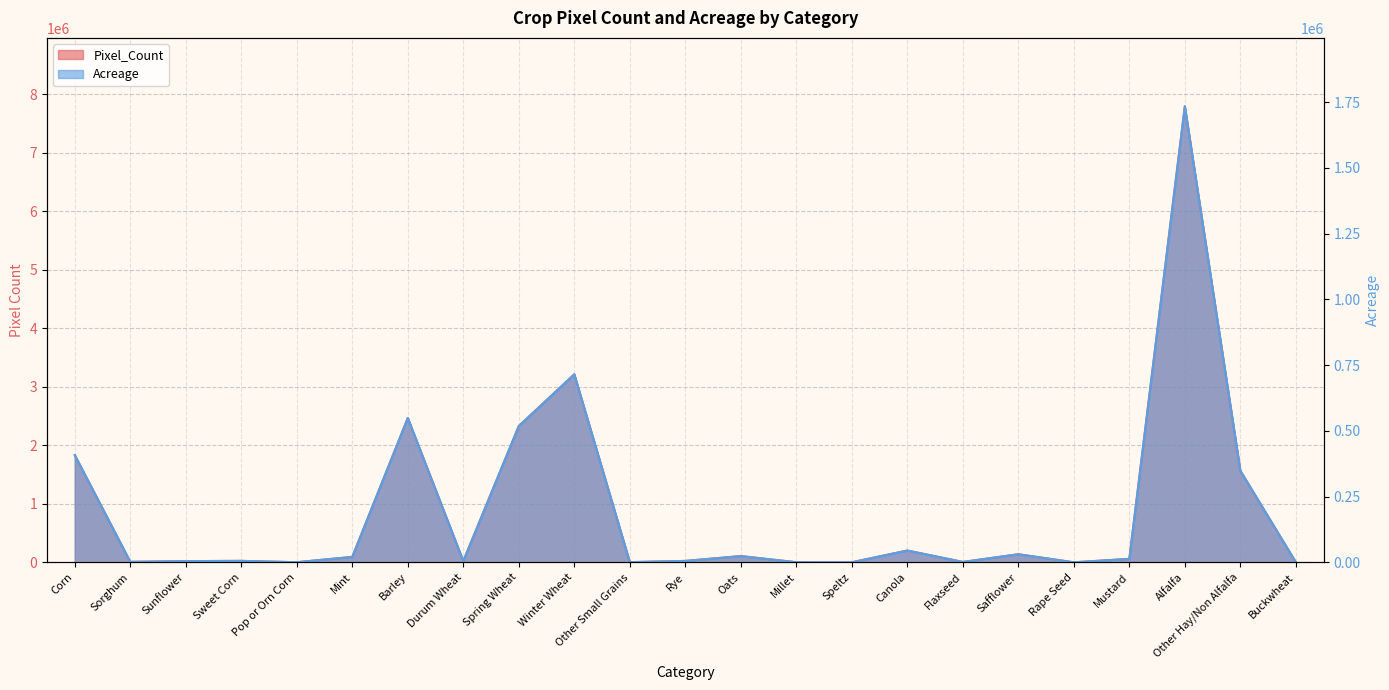

Is it true that Pixel_Count equals 1597.0 at Pop or Orn Corn?

True